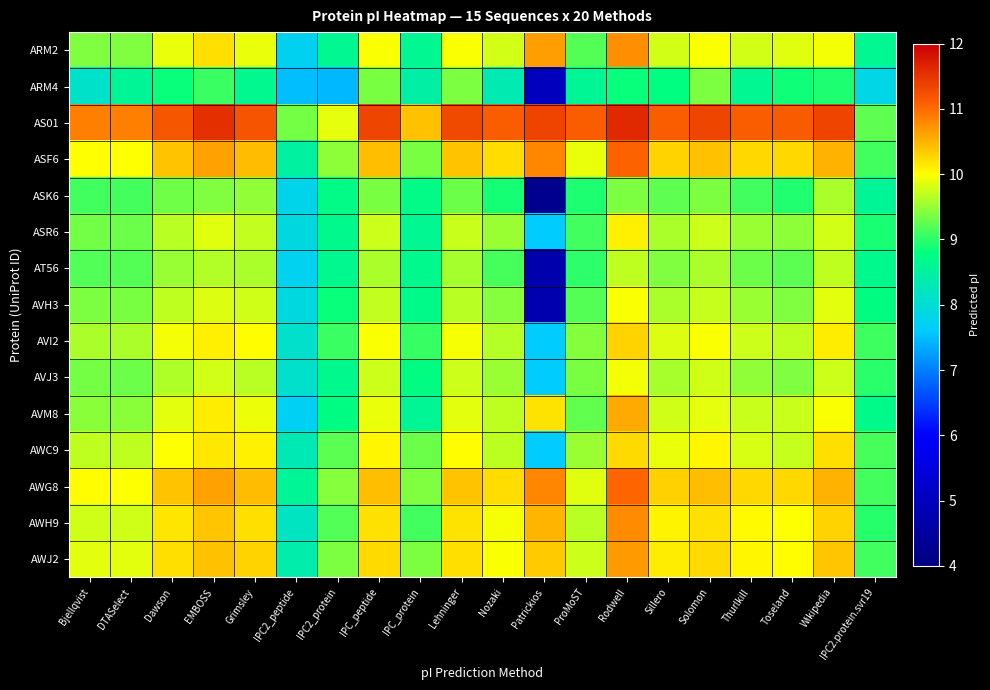

Reading left to right, transcribe all the data shown in this chart.

ARM2: Bjellqvist=9.4	DTASelect=9.4	Dawson=9.9	EMBOSS=10.2	Grimsley=9.9	IPC2_peptide=7.7	IPC2_protein=8.6	IPC_peptide=10.0	IPC_protein=8.6	Lehninger=10.0	Nozaki=9.8	Patrickios=10.6	ProMoST=9.2	Rodwell=10.8	Sillero=9.8	Solomon=10.0	Thurlkill=9.8	Toseland=9.9	Wikipedia=9.9	IPC2.protein.svr19=8.6
ARM4: Bjellqvist=8.1	DTASelect=8.6	Dawson=8.8	EMBOSS=9.1	Grimsley=8.7	IPC2_peptide=7.5	IPC2_protein=7.4	IPC_peptide=9.4	IPC_protein=8.4	Lehninger=9.4	Nozaki=8.3	Patrickios=5.0	ProMoST=8.6	Rodwell=8.8	Sillero=8.8	Solomon=9.4	Thurlkill=8.6	Toseland=8.9	Wikipedia=8.9	IPC2.protein.svr19=7.8
AS01: Bjellqvist=10.8	DTASelect=10.8	Dawson=11.2	EMBOSS=11.5	Grimsley=11.2	IPC2_peptide=9.4	IPC2_protein=9.9	IPC_peptide=11.3	IPC_protein=10.4	Lehninger=11.3	Nozaki=11.1	Patrickios=11.4	ProMoST=11.1	Rodwell=11.6	Sillero=11.1	Solomon=11.3	Thurlkill=11.1	Toseland=11.1	Wikipedia=11.4	IPC2.protein.svr19=9.2
ASF6: Bjellqvist=10.0	DTASelect=10.0	Dawson=10.4	EMBOSS=10.6	Grimsley=10.4	IPC2_peptide=8.5	IPC2_protein=9.5	IPC_peptide=10.4	IPC_protein=9.4	Lehninger=10.4	Nozaki=10.2	Patrickios=10.8	ProMoST=9.9	Rodwell=11.1	Sillero=10.3	Solomon=10.4	Thurlkill=10.3	Toseland=10.3	Wikipedia=10.5	IPC2.protein.svr19=9.1
ASK6: Bjellqvist=9.1	DTASelect=9.1	Dawson=9.3	EMBOSS=9.4	Grimsley=9.5	IPC2_peptide=7.8	IPC2_protein=8.7	IPC_peptide=9.4	IPC_protein=8.7	Lehninger=9.3	Nozaki=8.9	Patrickios=4.3	ProMoST=8.9	Rodwell=9.4	Sillero=9.2	Solomon=9.4	Thurlkill=9.1	Toseland=8.9	Wikipedia=9.6	IPC2.protein.svr19=8.6
ASR6: Bjellqvist=9.3	DTASelect=9.3	Dawson=9.7	EMBOSS=9.9	Grimsley=9.7	IPC2_peptide=7.9	IPC2_protein=8.7	IPC_peptide=9.8	IPC_protein=8.6	Lehninger=9.7	Nozaki=9.5	Patrickios=7.6	ProMoST=9.1	Rodwell=10.1	Sillero=9.6	Solomon=9.8	Thurlkill=9.5	Toseland=9.5	Wikipedia=9.8	IPC2.protein.svr19=8.9
AT56: Bjellqvist=9.2	DTASelect=9.2	Dawson=9.5	EMBOSS=9.6	Grimsley=9.6	IPC2_peptide=7.7	IPC2_protein=8.7	IPC_peptide=9.6	IPC_protein=8.7	Lehninger=9.6	Nozaki=9.1	Patrickios=4.7	ProMoST=9.0	Rodwell=9.7	Sillero=9.4	Solomon=9.6	Thurlkill=9.3	Toseland=9.2	Wikipedia=9.7	IPC2.protein.svr19=8.7
AVH3: Bjellqvist=9.4	DTASelect=9.4	Dawson=9.7	EMBOSS=9.8	Grimsley=9.8	IPC2_peptide=7.9	IPC2_protein=8.8	IPC_peptide=9.7	IPC_protein=8.7	Lehninger=9.7	Nozaki=9.4	Patrickios=4.7	ProMoST=9.2	Rodwell=10.0	Sillero=9.6	Solomon=9.7	Thurlkill=9.5	Toseland=9.4	Wikipedia=9.9	IPC2.protein.svr19=8.8
AVI2: Bjellqvist=9.6	DTASelect=9.6	Dawson=9.9	EMBOSS=10.1	Grimsley=10.0	IPC2_peptide=8.1	IPC2_protein=9.1	IPC_peptide=10.0	IPC_protein=9.0	Lehninger=10.0	Nozaki=9.6	Patrickios=7.6	ProMoST=9.4	Rodwell=10.3	Sillero=9.8	Solomon=10.0	Thurlkill=9.8	Toseland=9.7	Wikipedia=10.1	IPC2.protein.svr19=9.1
AVJ3: Bjellqvist=9.4	DTASelect=9.3	Dawson=9.6	EMBOSS=9.8	Grimsley=9.7	IPC2_peptide=8.1	IPC2_protein=8.7	IPC_peptide=9.8	IPC_protein=8.8	Lehninger=9.8	Nozaki=9.5	Patrickios=7.6	ProMoST=9.4	Rodwell=9.9	Sillero=9.6	Solomon=9.8	Thurlkill=9.5	Toseland=9.4	Wikipedia=9.8	IPC2.protein.svr19=9.0
AVM8: Bjellqvist=9.4	DTASelect=9.4	Dawson=9.9	EMBOSS=10.1	Grimsley=9.9	IPC2_peptide=7.7	IPC2_protein=8.8	IPC_peptide=9.9	IPC_protein=8.6	Lehninger=9.9	Nozaki=9.7	Patrickios=10.2	ProMoST=9.3	Rodwell=10.6	Sillero=9.8	Solomon=9.9	Thurlkill=9.7	Toseland=9.7	Wikipedia=10.0	IPC2.protein.svr19=8.7
AWC9: Bjellqvist=9.7	DTASelect=9.7	Dawson=10.0	EMBOSS=10.1	Grimsley=10.1	IPC2_peptide=8.3	IPC2_protein=9.2	IPC_peptide=10.1	IPC_protein=9.3	Lehninger=10.0	Nozaki=9.7	Patrickios=7.6	ProMoST=9.5	Rodwell=10.2	Sillero=9.9	Solomon=10.1	Thurlkill=9.8	Toseland=9.7	Wikipedia=10.2	IPC2.protein.svr19=9.1
AWG8: Bjellqvist=10.0	DTASelect=10.0	Dawson=10.4	EMBOSS=10.6	Grimsley=10.4	IPC2_peptide=8.6	IPC2_protein=9.4	IPC_peptide=10.4	IPC_protein=9.4	Lehninger=10.4	Nozaki=10.2	Patrickios=10.8	ProMoST=9.9	Rodwell=11.0	Sillero=10.3	Solomon=10.4	Thurlkill=10.3	Toseland=10.3	Wikipedia=10.5	IPC2.protein.svr19=9.1
AWH9: Bjellqvist=9.8	DTASelect=9.8	Dawson=10.2	EMBOSS=10.4	Grimsley=10.2	IPC2_peptide=8.2	IPC2_protein=9.2	IPC_peptide=10.2	IPC_protein=9.1	Lehninger=10.2	Nozaki=10.0	Patrickios=10.5	ProMoST=9.7	Rodwell=10.8	Sillero=10.1	Solomon=10.2	Thurlkill=10.0	Toseland=10.0	Wikipedia=10.3	IPC2.protein.svr19=9.0
AWJ2: Bjellqvist=9.9	DTASelect=9.9	Dawson=10.2	EMBOSS=10.4	Grimsley=10.3	IPC2_peptide=8.4	IPC2_protein=9.4	IPC_peptide=10.2	IPC_protein=9.4	Lehninger=10.2	Nozaki=10.0	Patrickios=10.3	ProMoST=9.8	Rodwell=10.7	Sillero=10.1	Solomon=10.2	Thurlkill=10.1	Toseland=10.0	Wikipedia=10.4	IPC2.protein.svr19=9.1